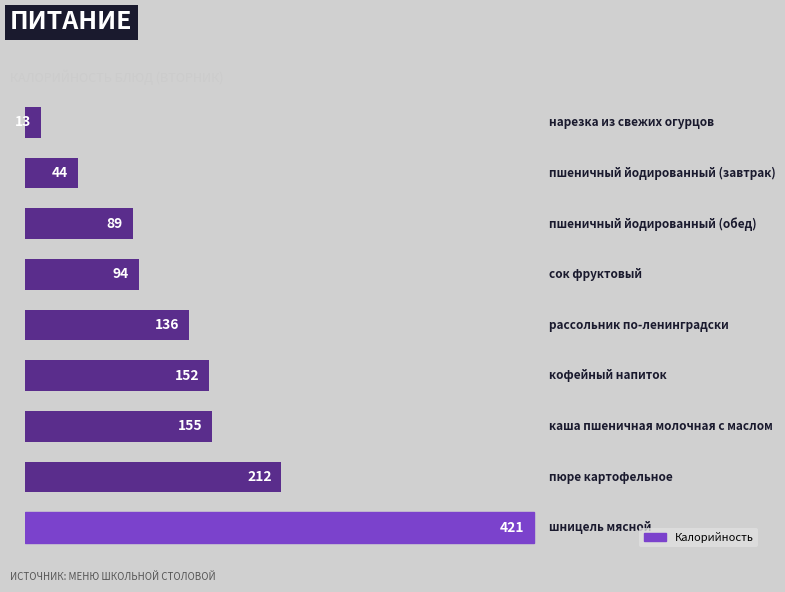

How many categories are shown in the chart?

9